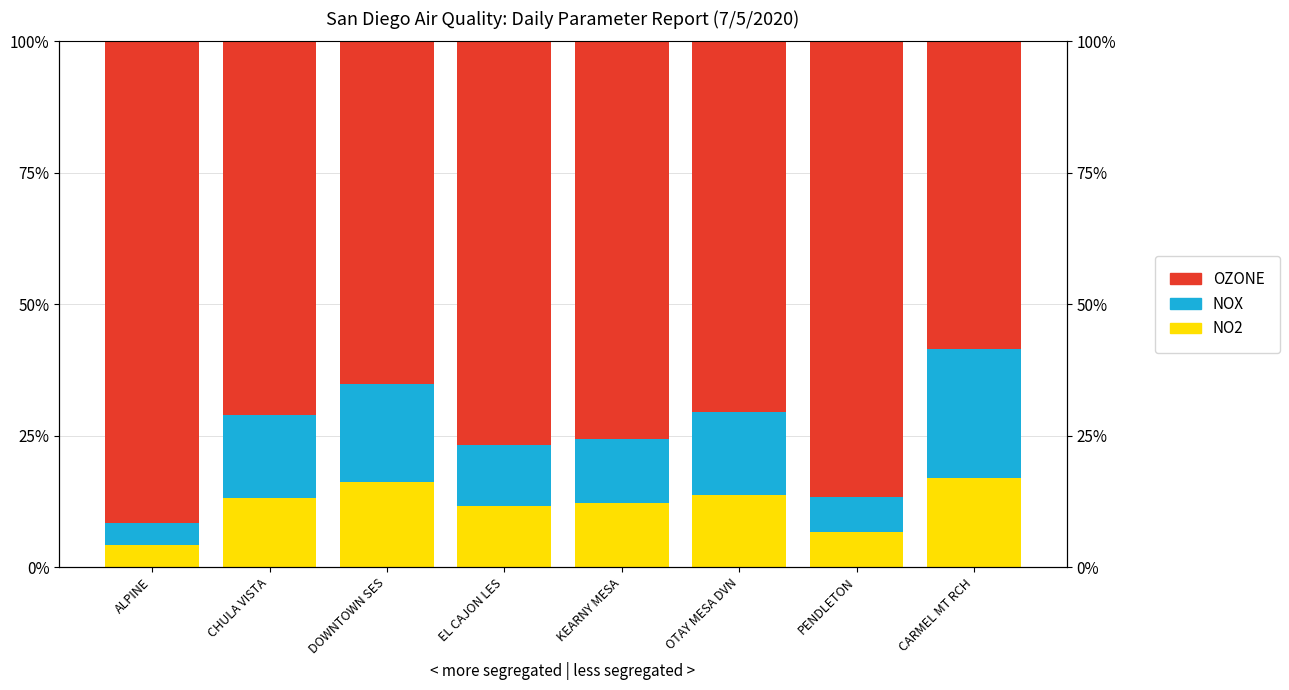

How many data points in NOX are above 15?

4